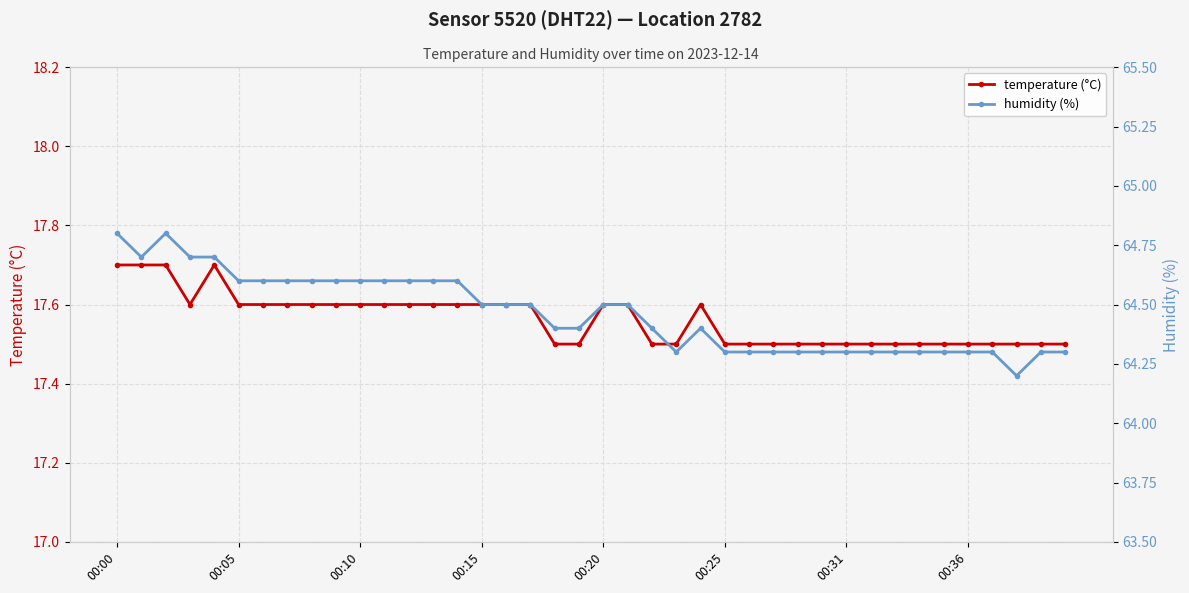

How many temperature (°C) values are between 17 and 18?

40